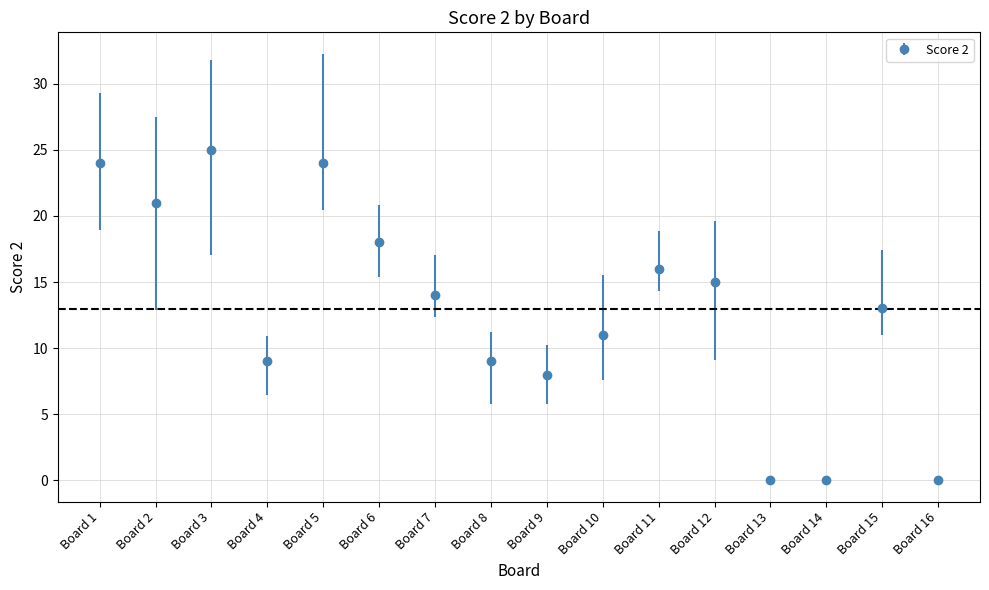

Which has a higher value, Board 4 or Board 16?

Board 4